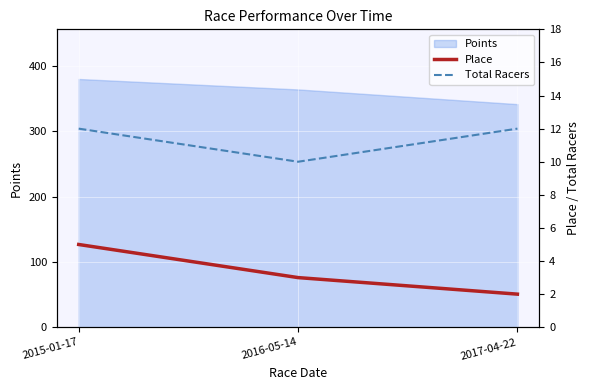

Between 2016-05-14 and 2017-04-22, which is larger?

2016-05-14